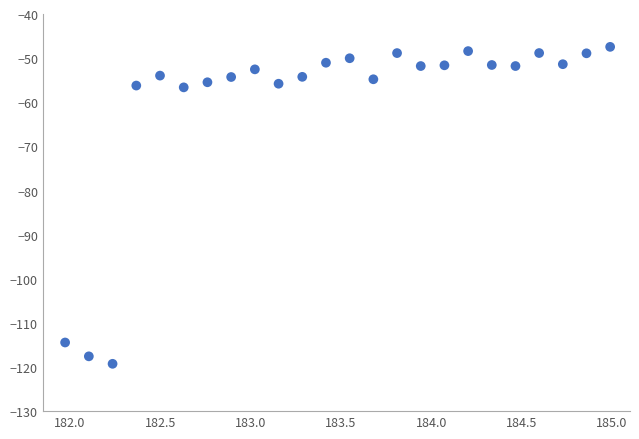

What is the range of X values (max minus min)?

3.0